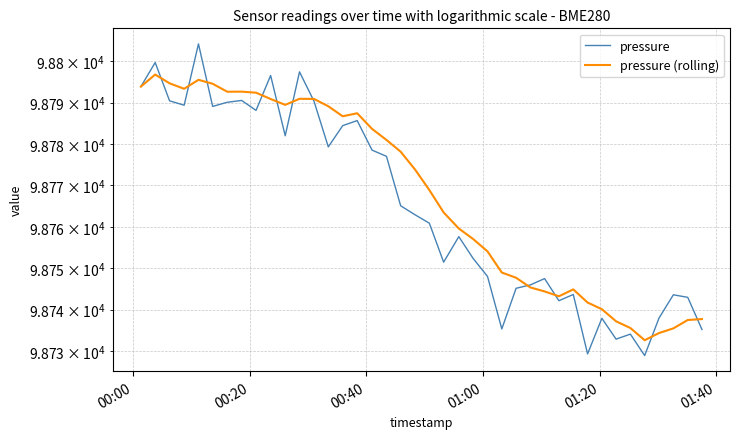

True or false: pressure (rolling) has a value of 154496.1 at 18.

False